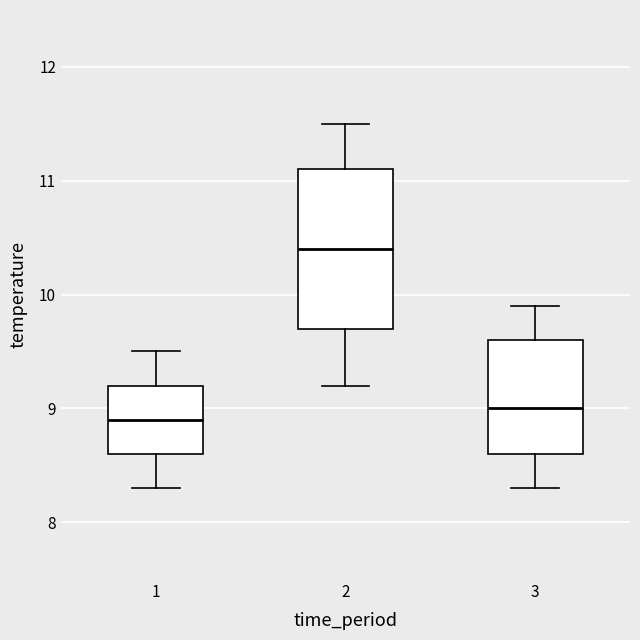

Where is the lower edge of the box at x = 2 on the y-axis? The values are not printed on the chart, so give them approximately, as read against the axis.

9.7